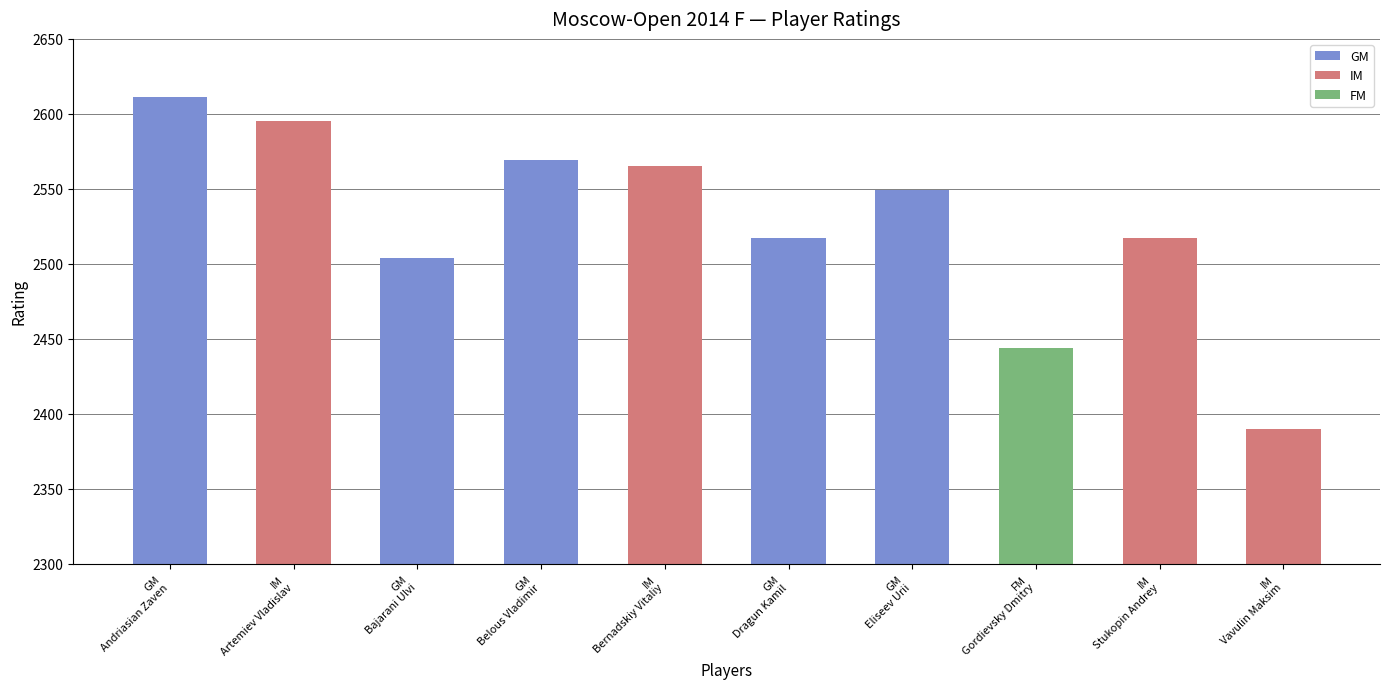

Which label corresponds to the largest value in the chart?

GM
Andriasian Zaven